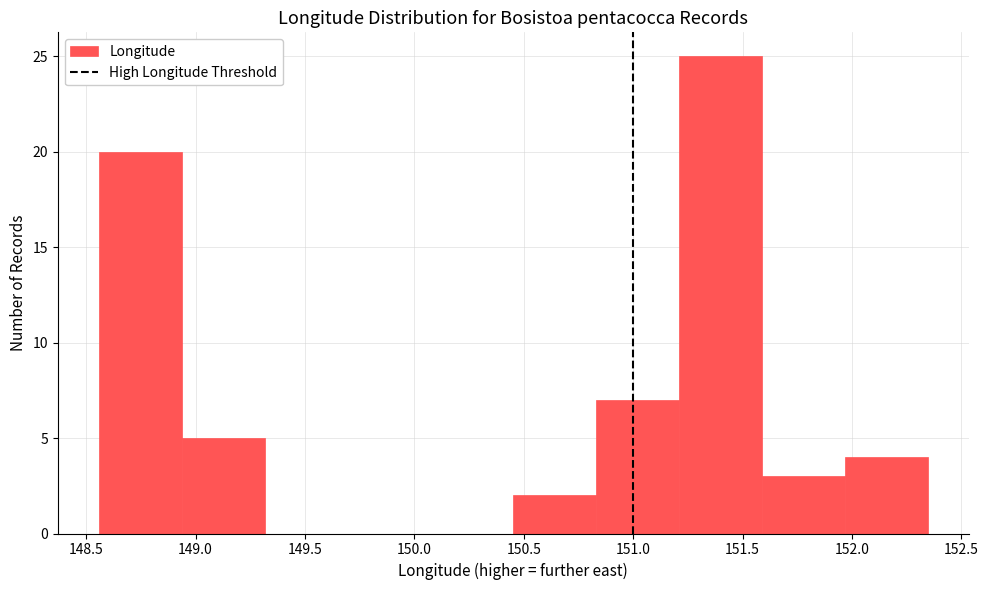

Reading left to right, transcribe this chart: for each bar, give the range it covers on the x-axis and its height. Neither the bar edges nor the heights are printed on the chart, so give them approximately, as read against the axes.

148.55 to 148.95: 20
148.95 to 149.30: 5
149.30 to 149.70: 0
149.70 to 150.05: 0
150.05 to 150.45: 0
150.45 to 150.85: 2
150.85 to 151.20: 7
151.20 to 151.60: 25
151.60 to 151.95: 3
151.95 to 152.35: 4